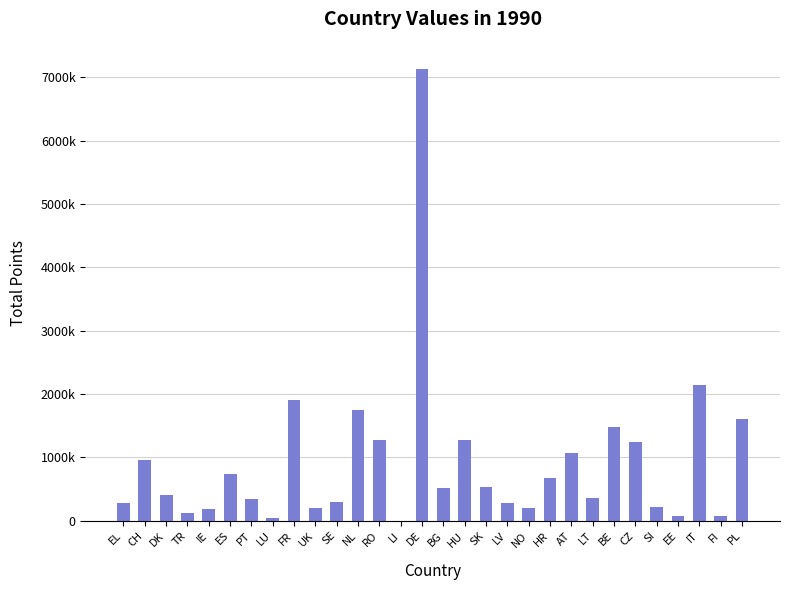

How many values exceed 511114?

14